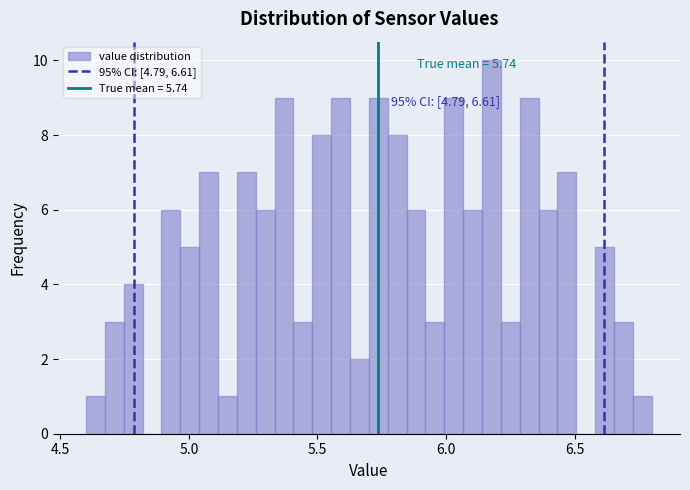

Around what value on the x-axis is the tallest bar? Give the approximate position of its centre, as read against the axis.

6.20